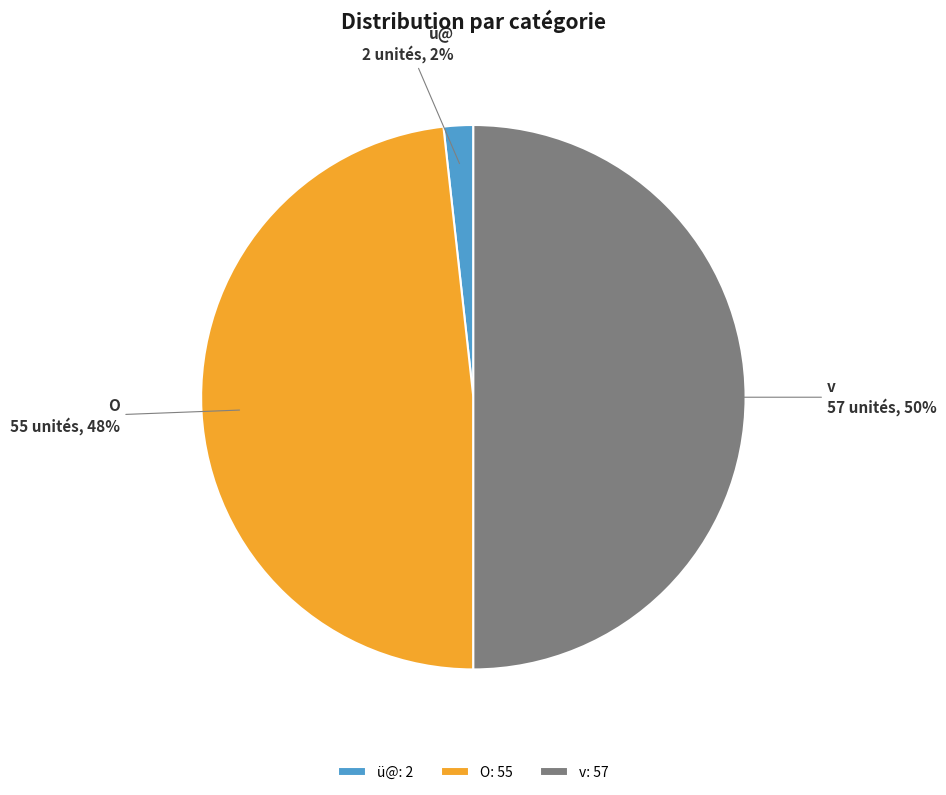

Which slice is the largest?

v